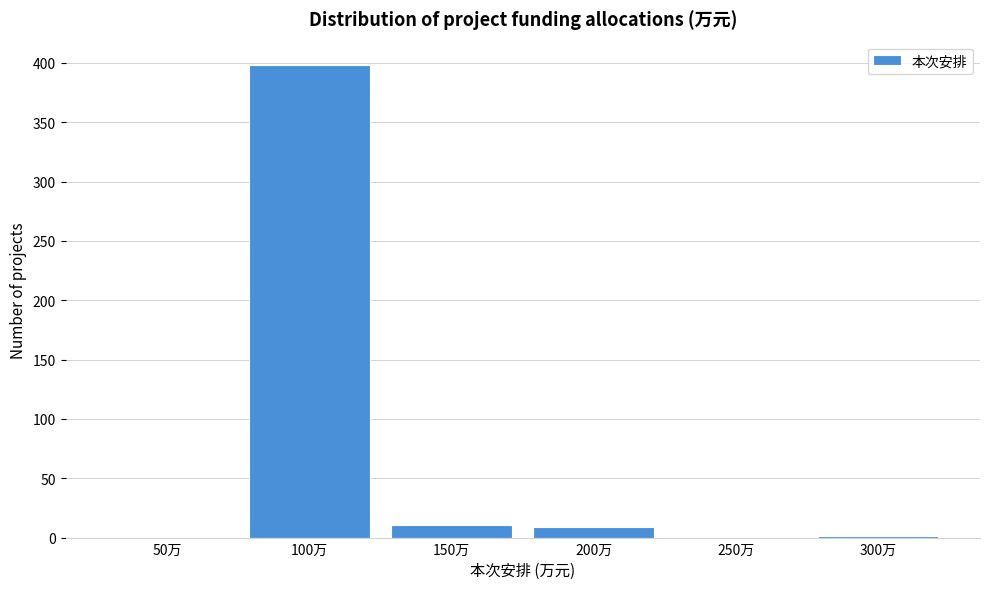

True or false: the data shows 0 at 50万.

True